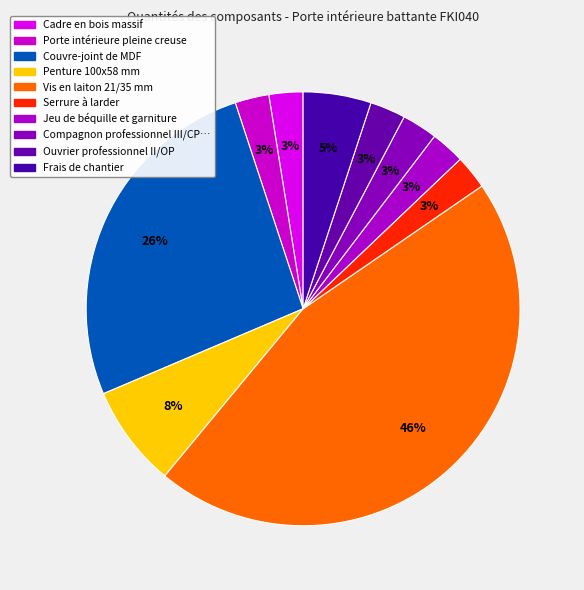

Which category has the biggest portion of the pie?

Vis en laiton 21/35 mm